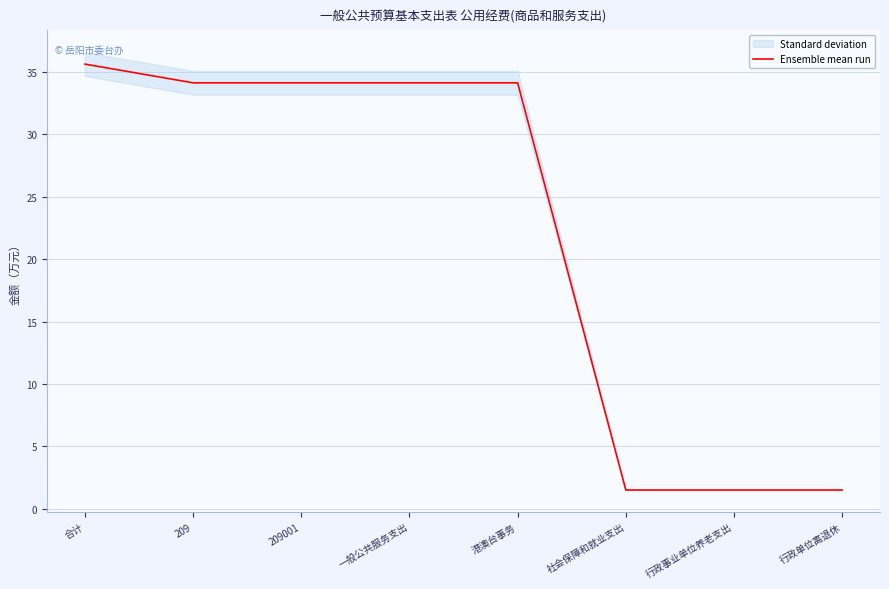

Which has a higher value, 209 or 港澳台事务?

209